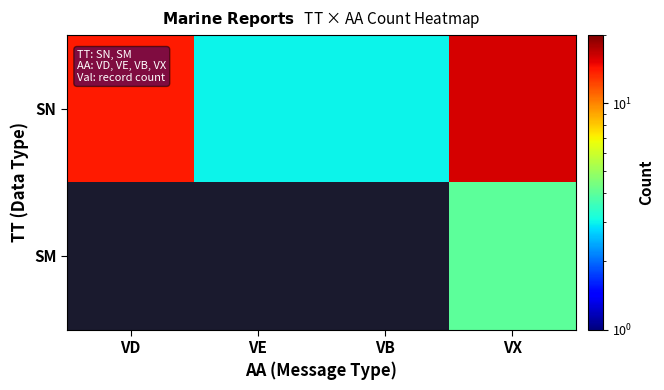

At VE, list the series in order from smallest to largest.

SN, SM